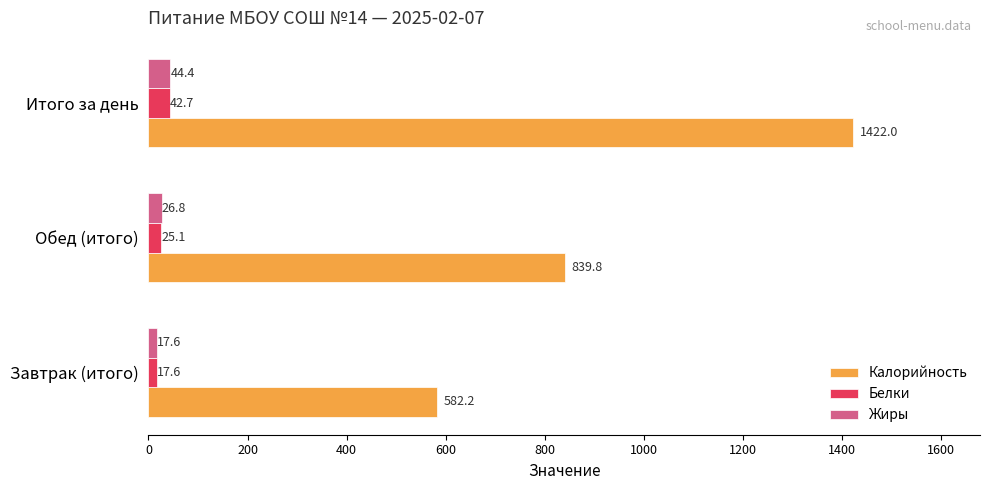

Rank the series by their maximum value, from highest to lowest.

Калорийность, Жиры, Белки